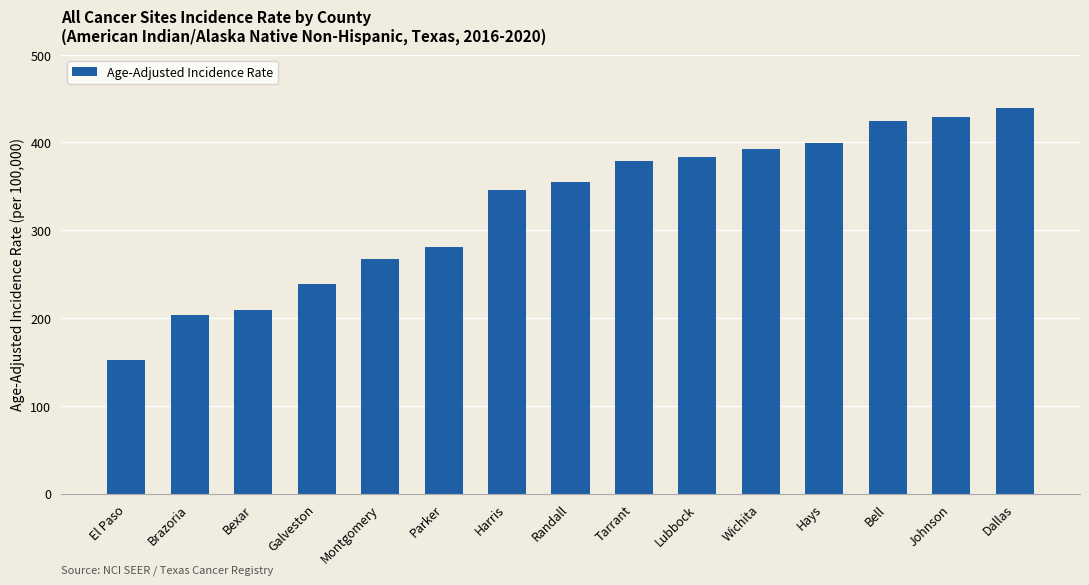

What is the difference between the maximum and minimum values?

286.8